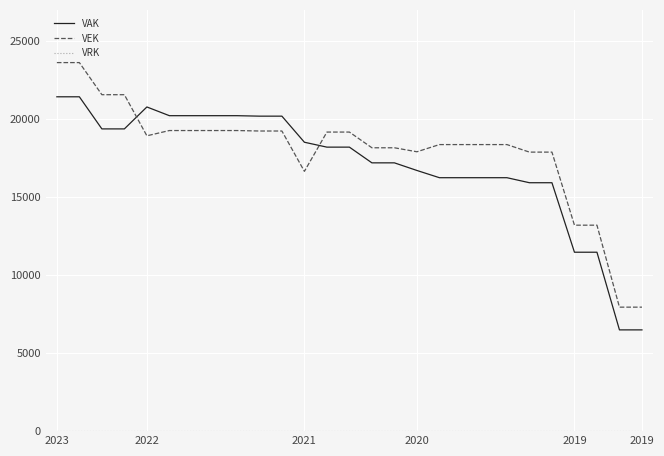

What is the greatest value displayed?

23622